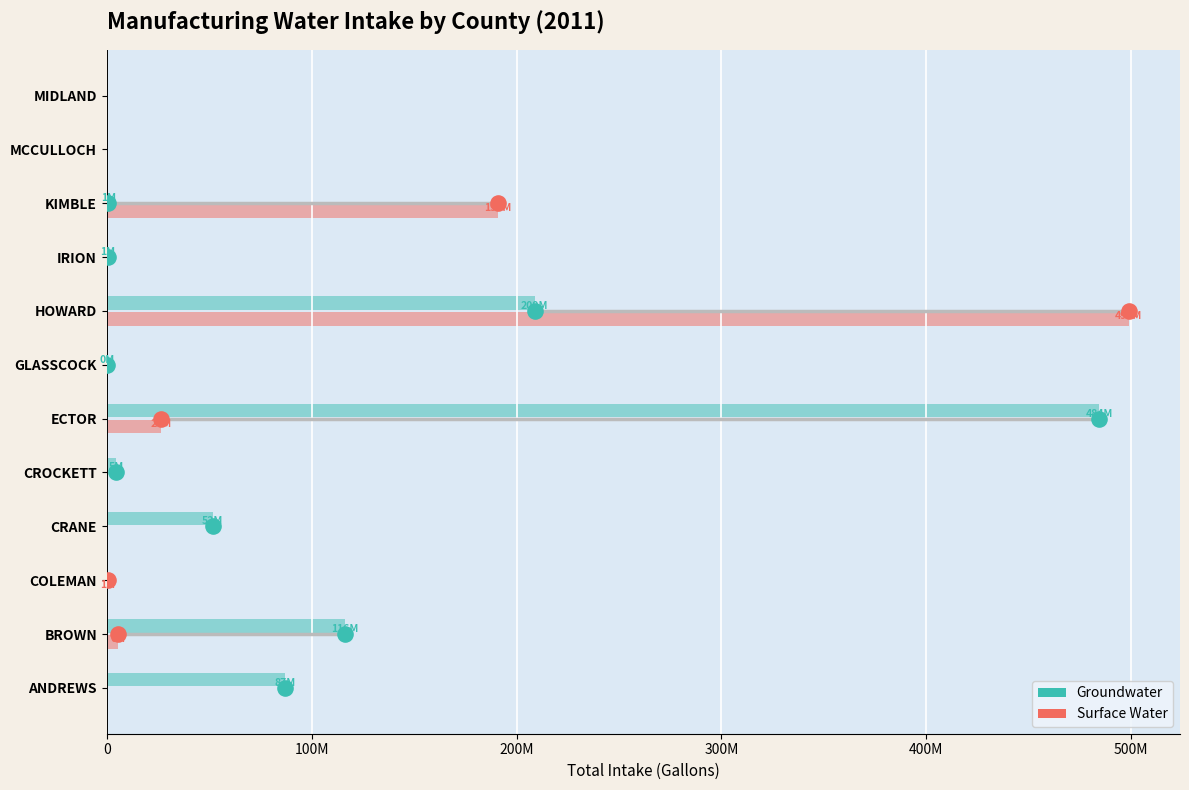

Which series contains the lowest Y value?

Groundwater